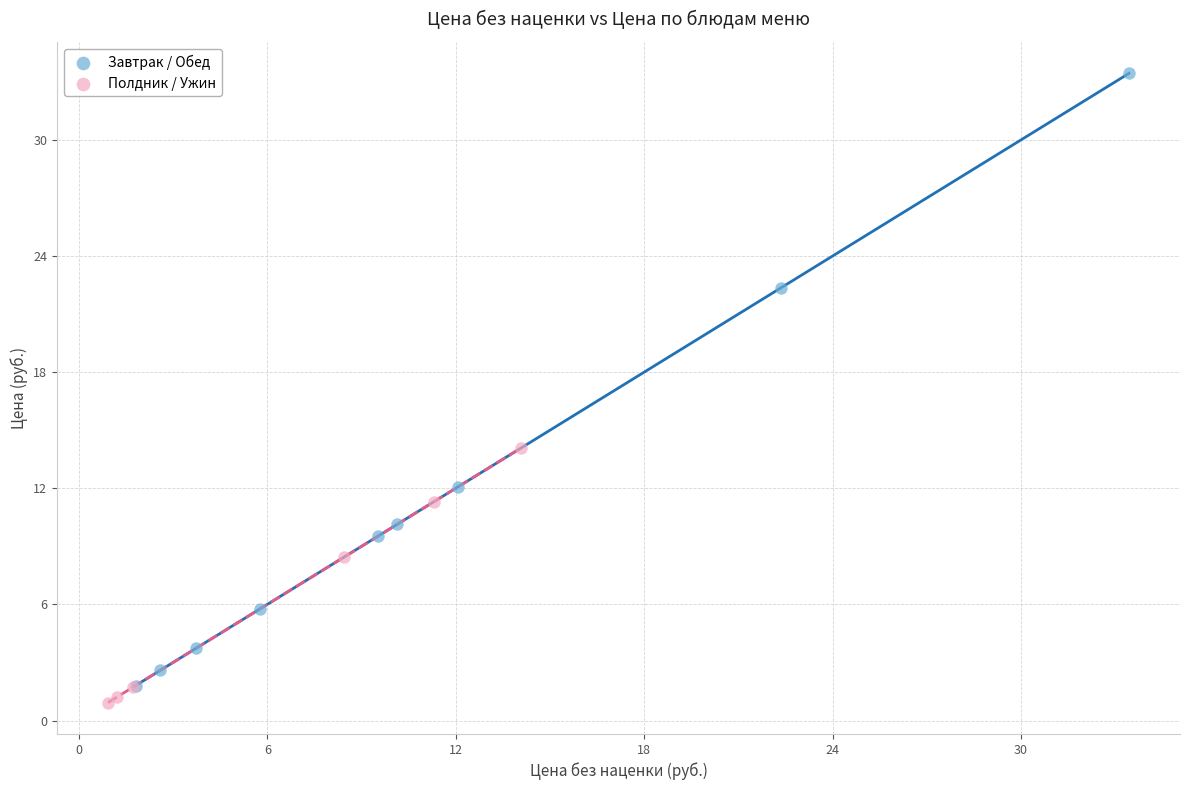

Which series reaches the maximum Y coordinate?

Завтрак / Обед